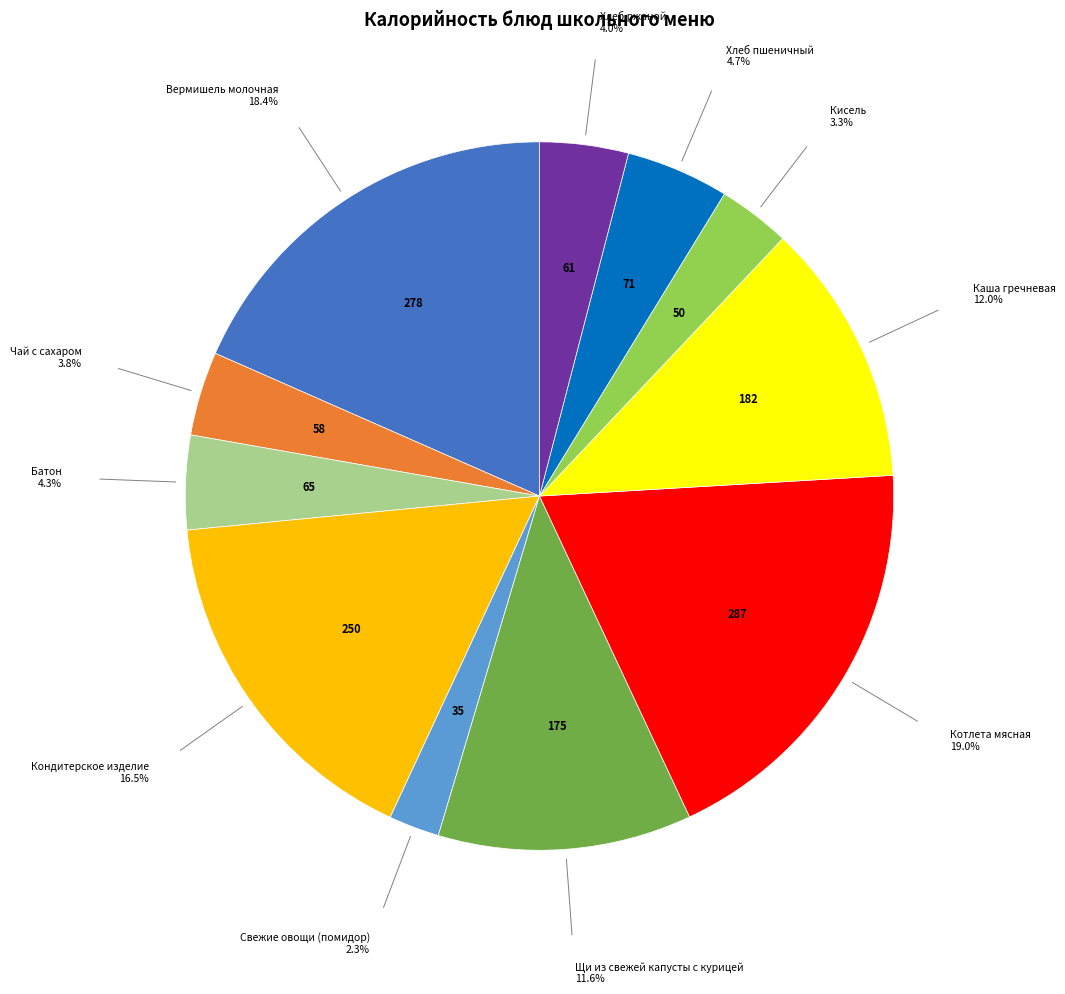

Is there any slice that represents more than half of the pie?

No